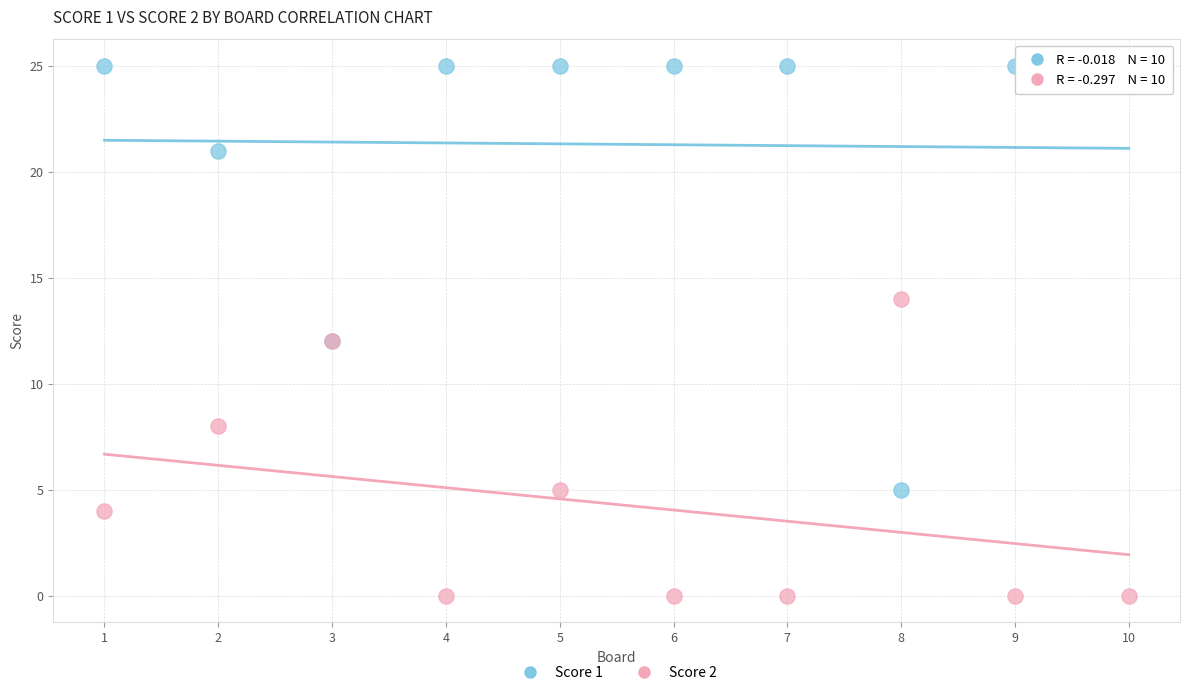

Which series has the widest spread of Y values?

Score 1